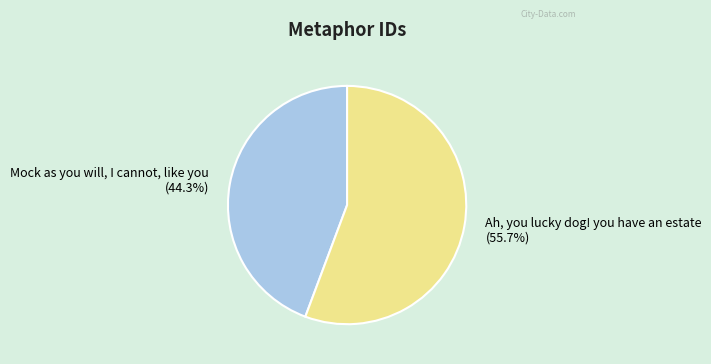

To the nearest percent, what percentage of the pie is Ah, you lucky dog! you have an estate?

56%